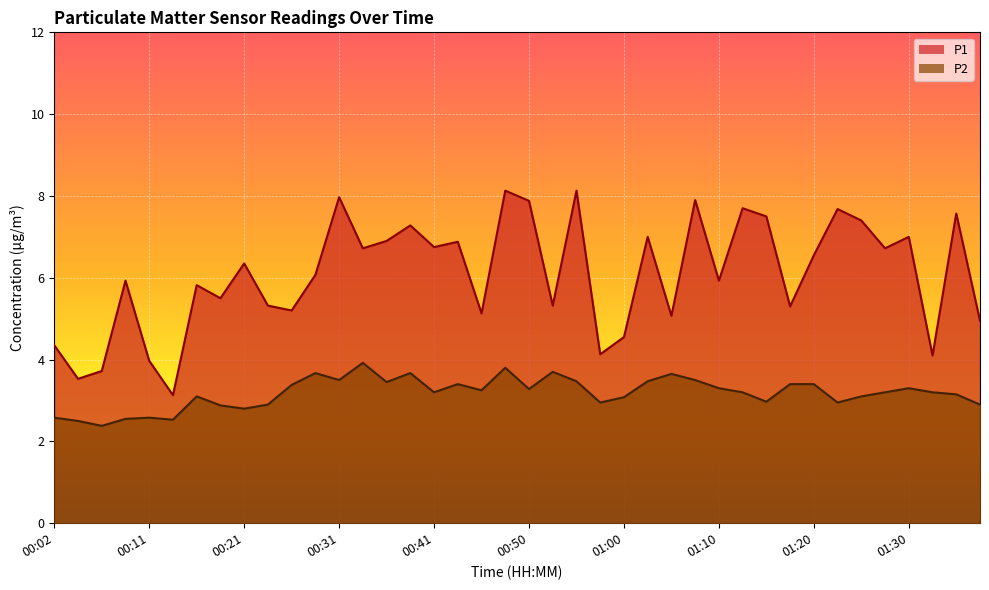

At which category is the sum across all series the highest?

00:48